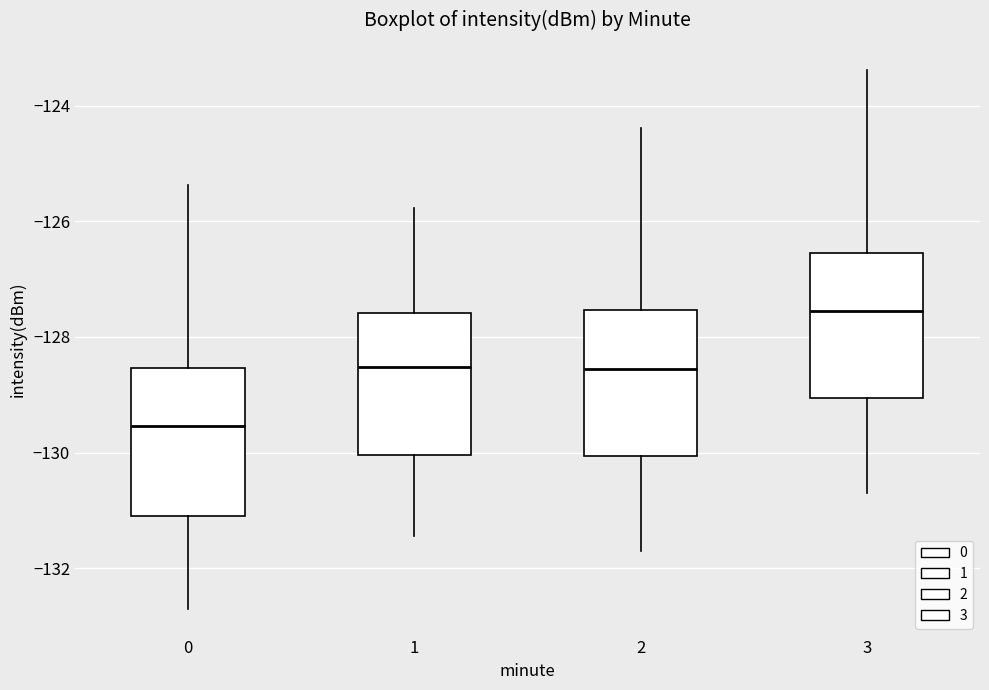

Reading left to right, read every box against the y-axis: the position of its median line, the range the box covers, and the ends of its whiskers. The values are not printed on the chart, so give them approximately, as read against the axis.

0: median -129.6, box -131.2 to -128.6, whiskers -132.6 to -125.4
1: median -128.6, box -130.0 to -127.6, whiskers -131.4 to -125.8
2: median -128.6, box -130.0 to -127.6, whiskers -131.6 to -124.4
3: median -127.6, box -129.0 to -126.6, whiskers -130.6 to -123.4